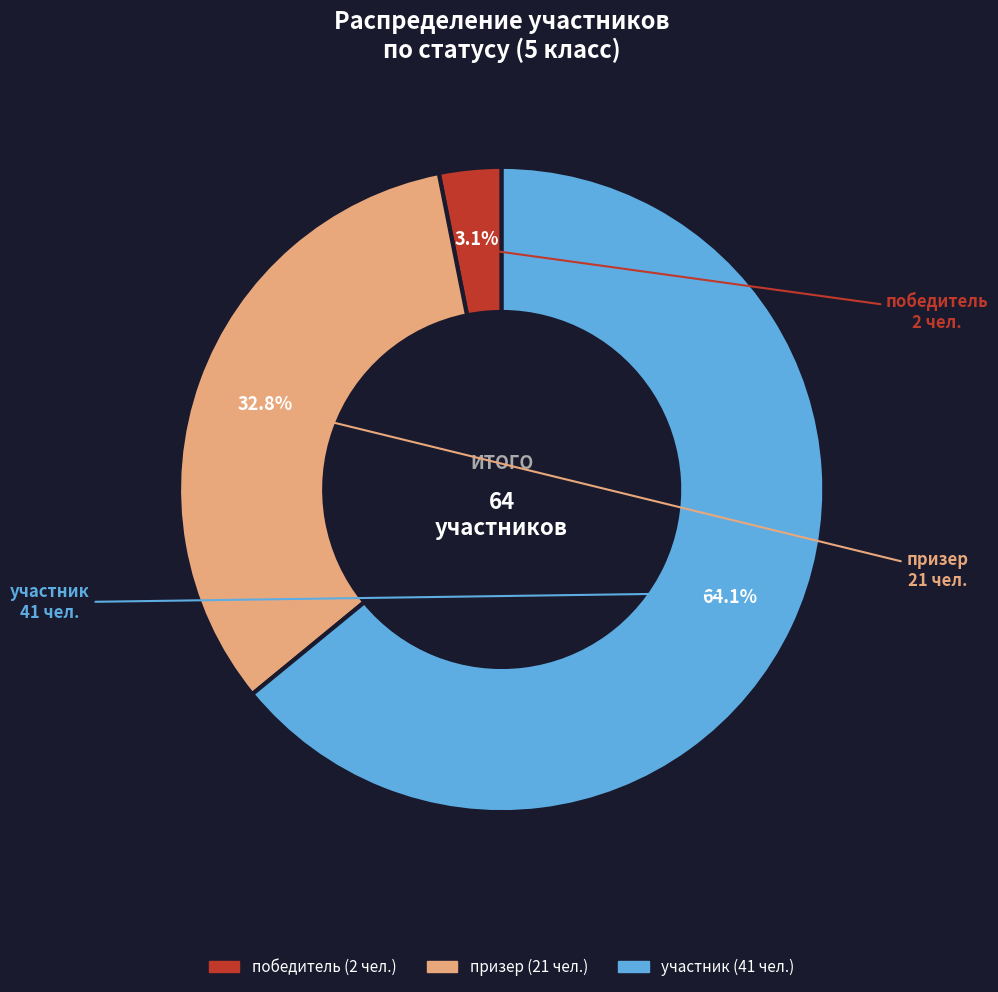

What portion of the pie excludes участник?

35.9%